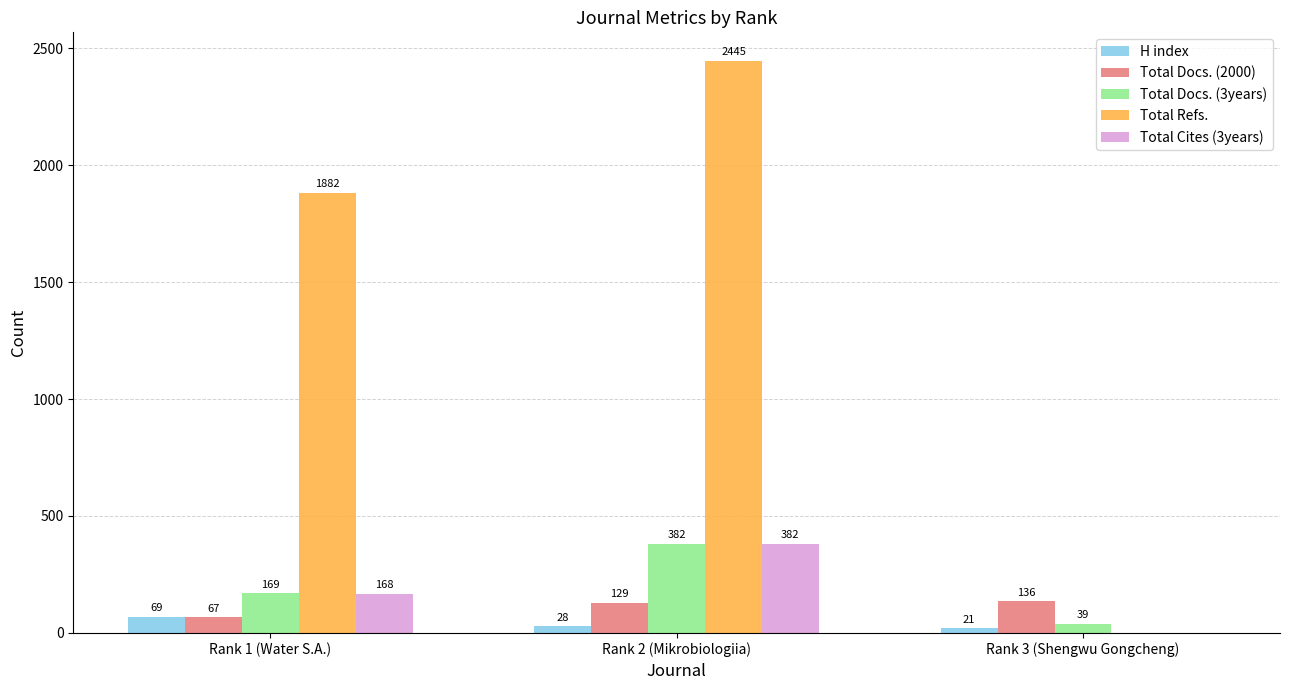

How many data points does each series have?

3